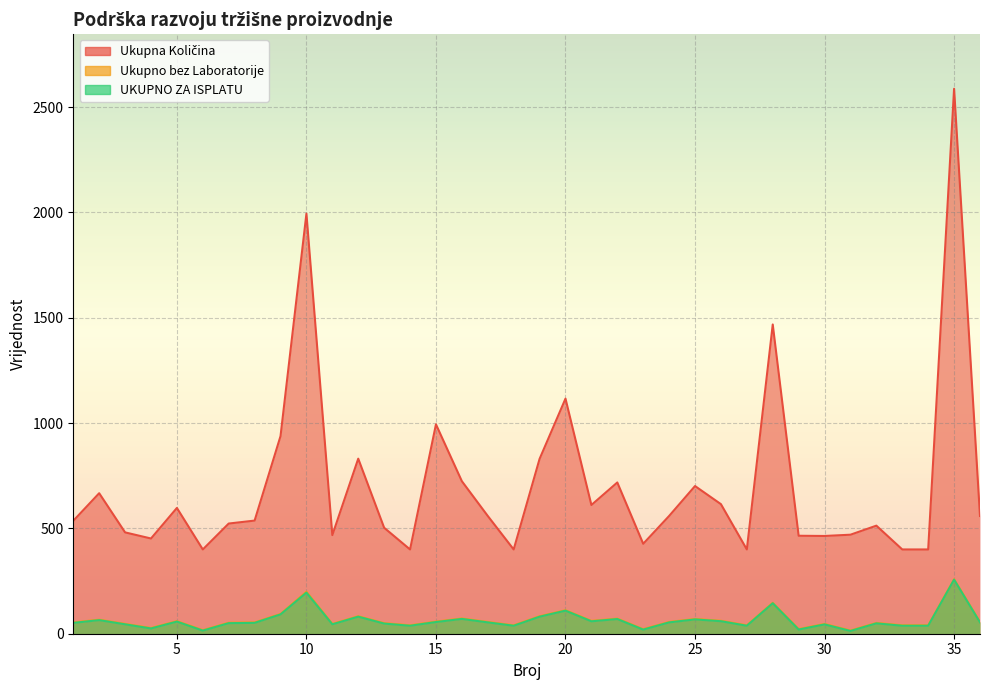

In UKUPNO ZA ISPLATU, how many points are higher than both neighbors (excluding endpoints)?

12